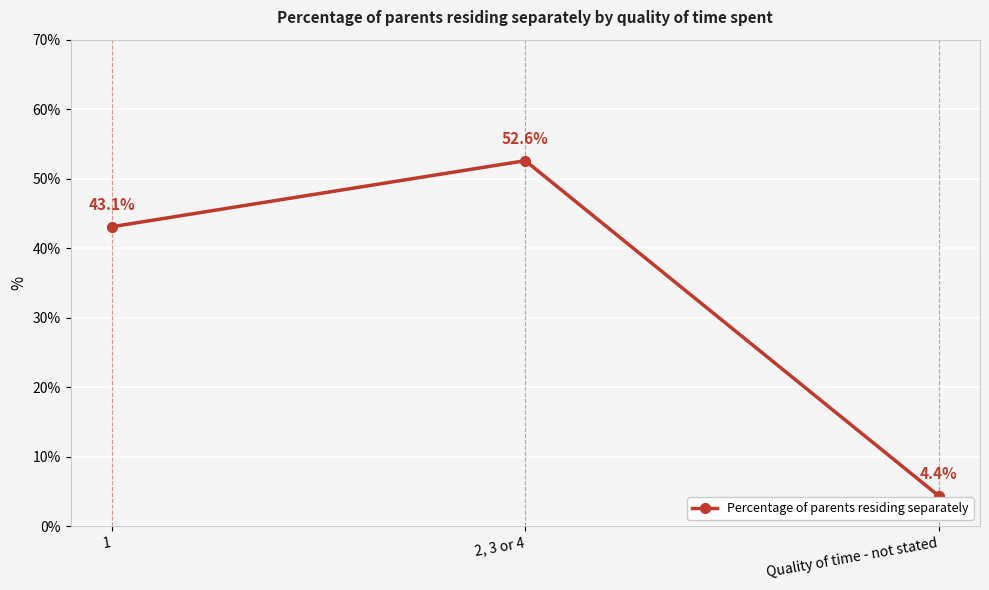

What is the label of the 3rd point from the right?

1